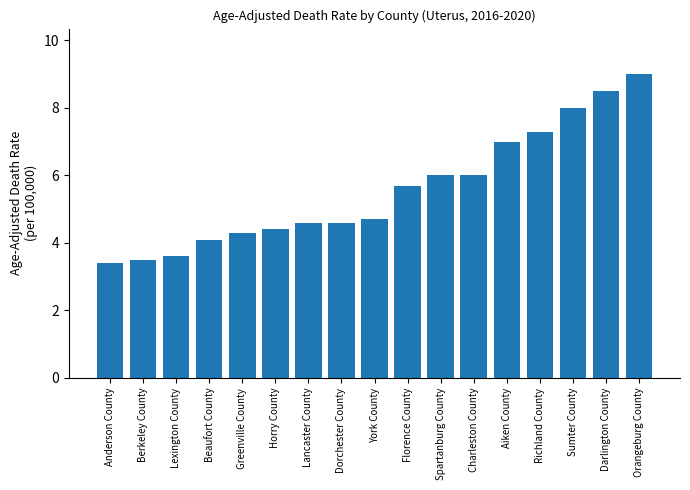

Is it true that the value at Darlington County is 14.1?

False